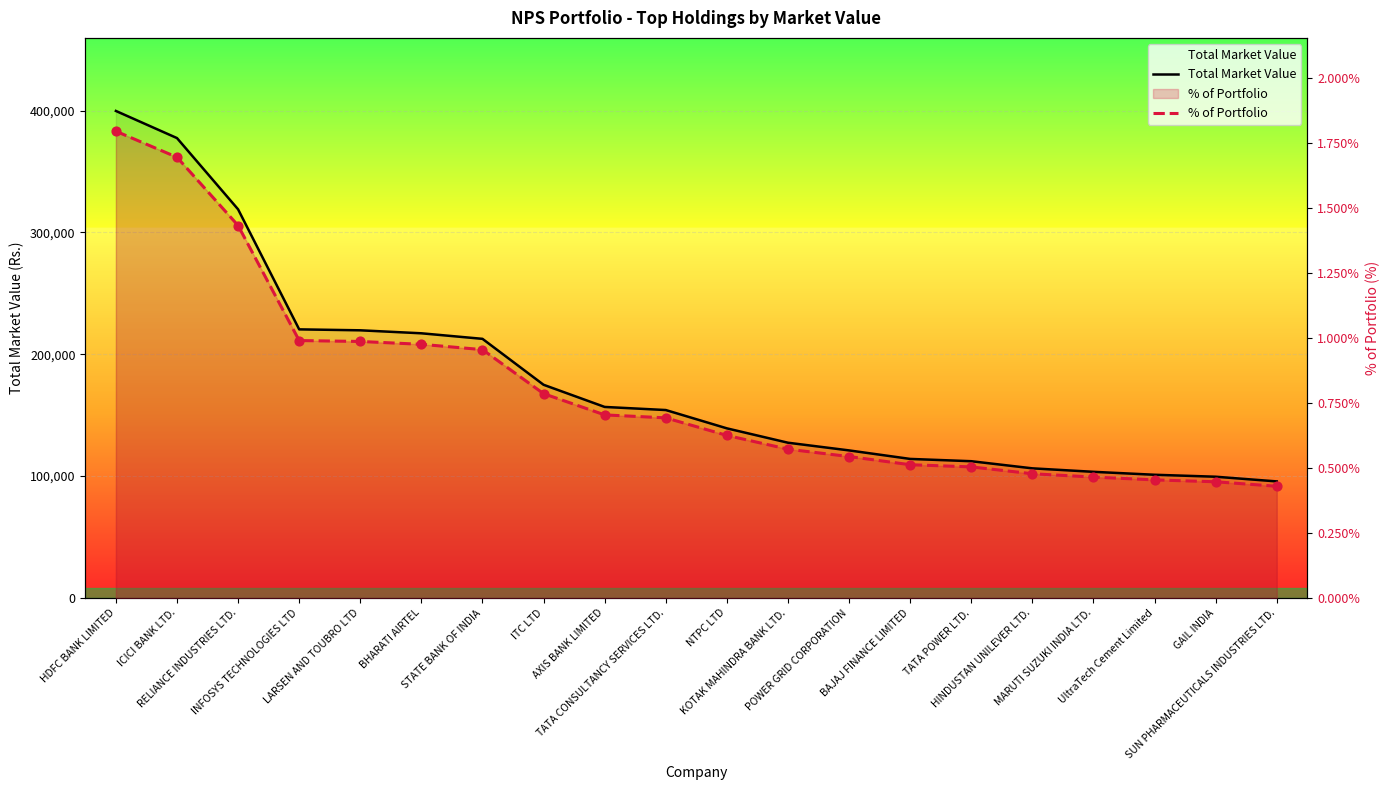

What are all the series names shown in the legend?

Total Market Value, % of Portfolio